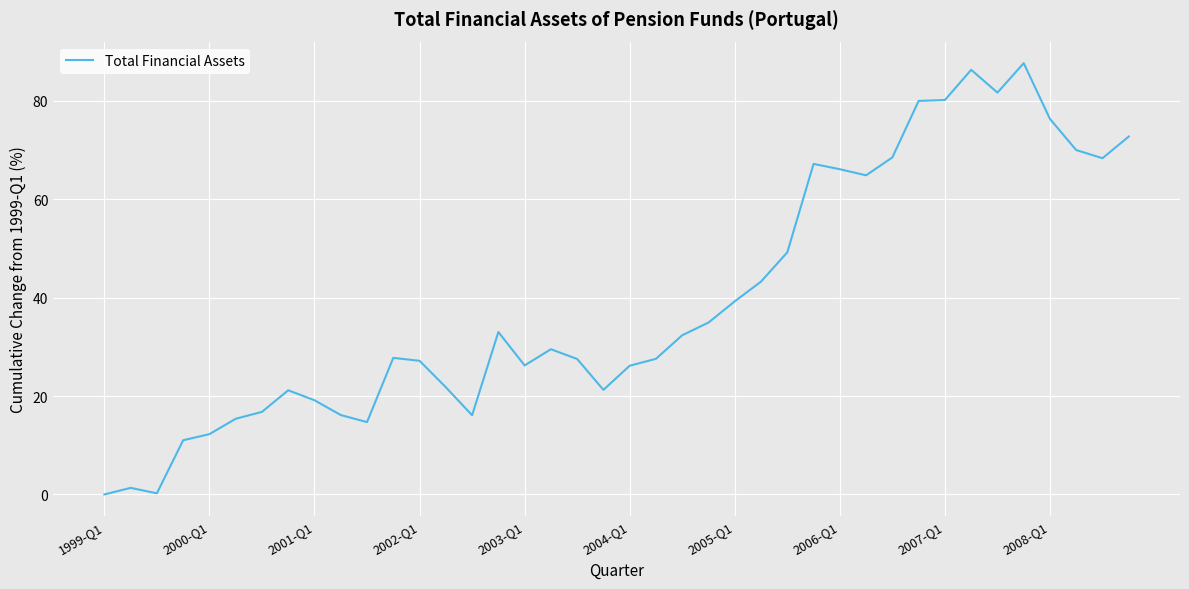

What is the difference between the maximum and minimum values?

87.6